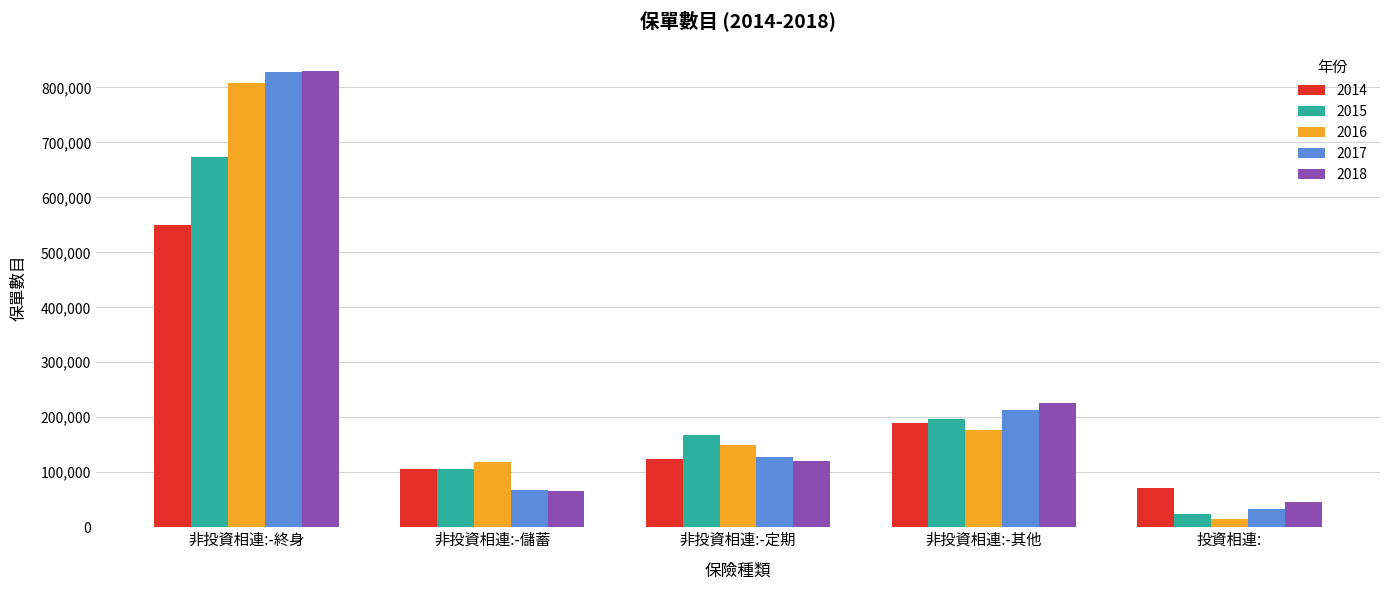

What is the label of the 3rd bar from the left?

非投資相連:-定期